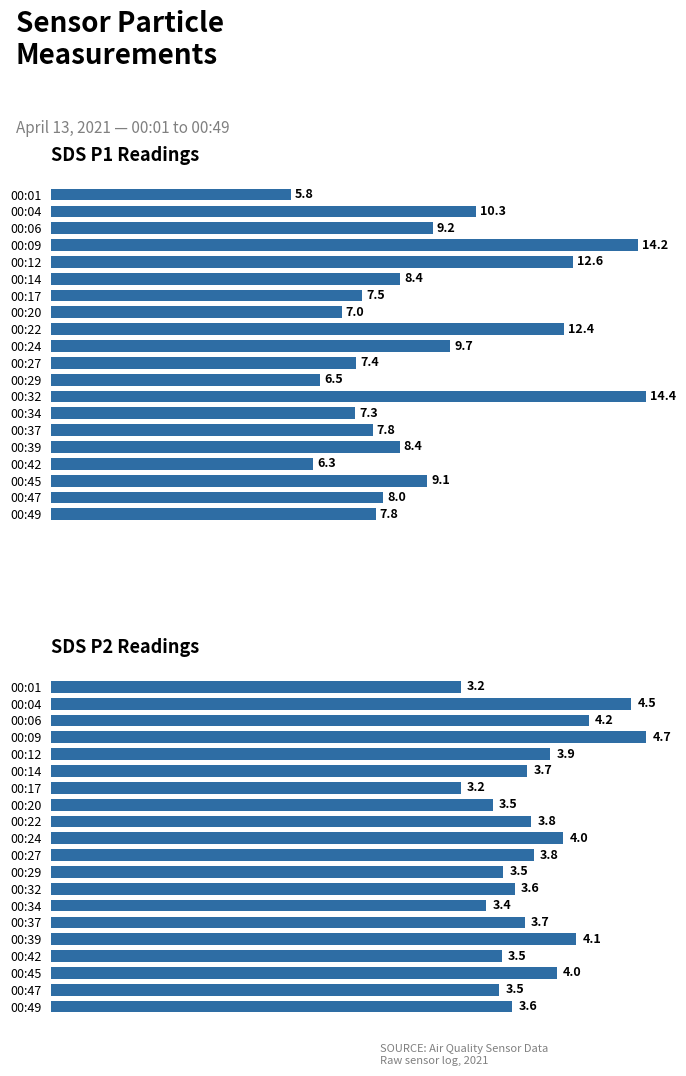

Count the number of data series in this chart.

2